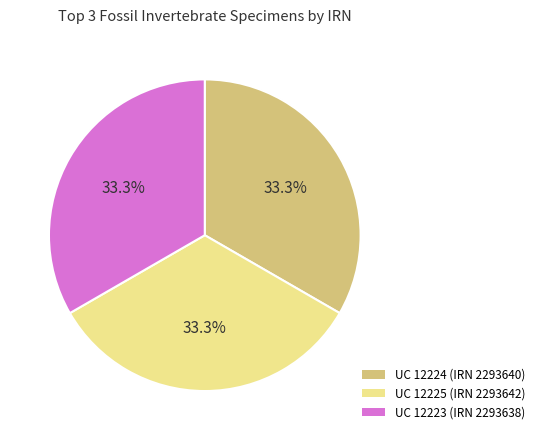

Count the number of slices in the pie.

3